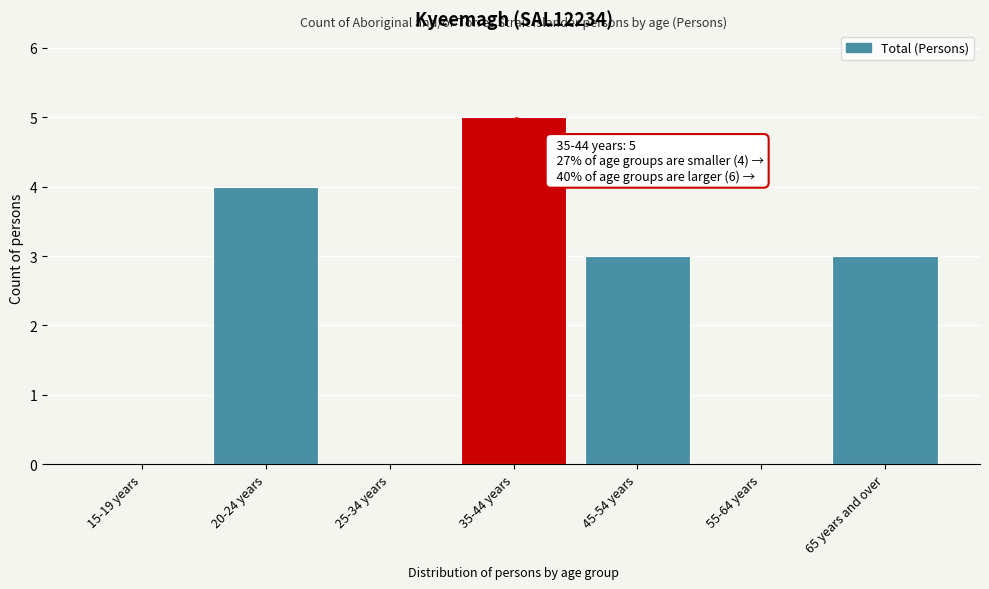

Reading left to right, what are all the values shown in this chart?

15-19 years=0	20-24 years=4	25-34 years=0	35-44 years=5	45-54 years=3	55-64 years=0	65 years and over=3